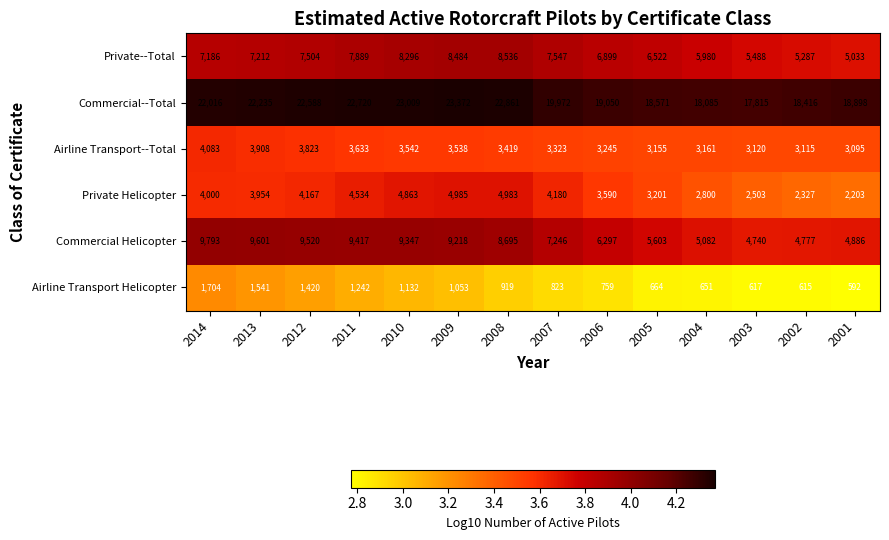

What is the minimum value shown in the chart?

592